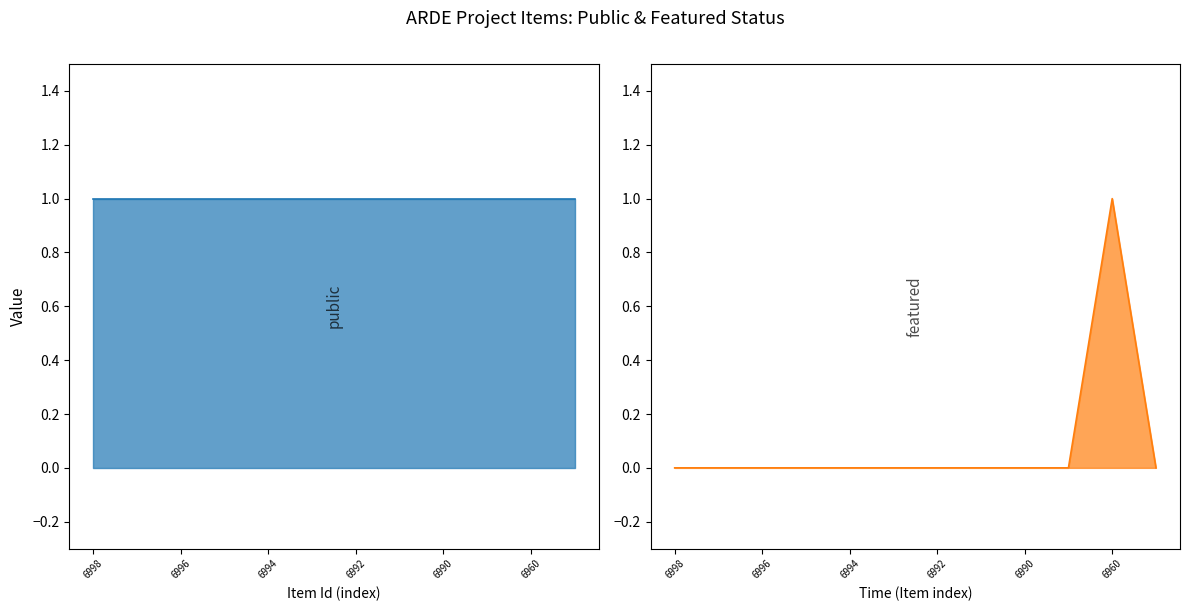

How many distinct data groups are displayed?

2